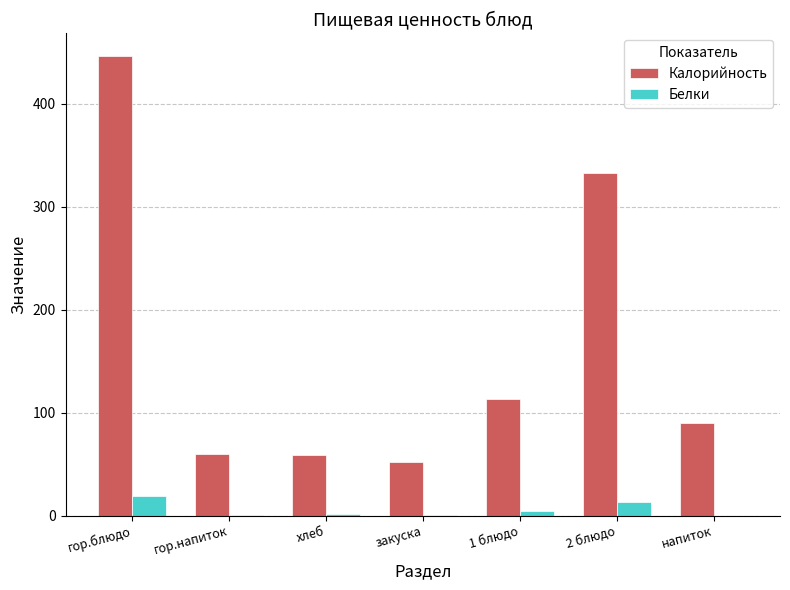

At which category is the sum across all series the highest?

гор.блюдо